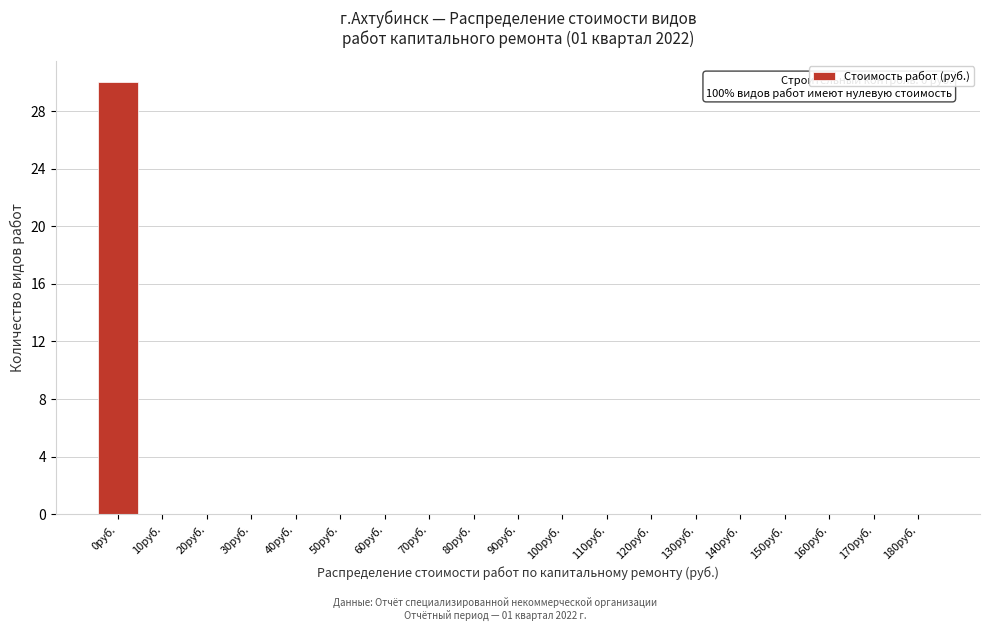

Reading right to left, extract all data points from this chart.

180руб.=0	170руб.=0	160руб.=0	150руб.=0	140руб.=0	130руб.=0	120руб.=0	110руб.=0	100руб.=0	90руб.=0	80руб.=0	70руб.=0	60руб.=0	50руб.=0	40руб.=0	30руб.=0	20руб.=0	10руб.=0	0руб.=30